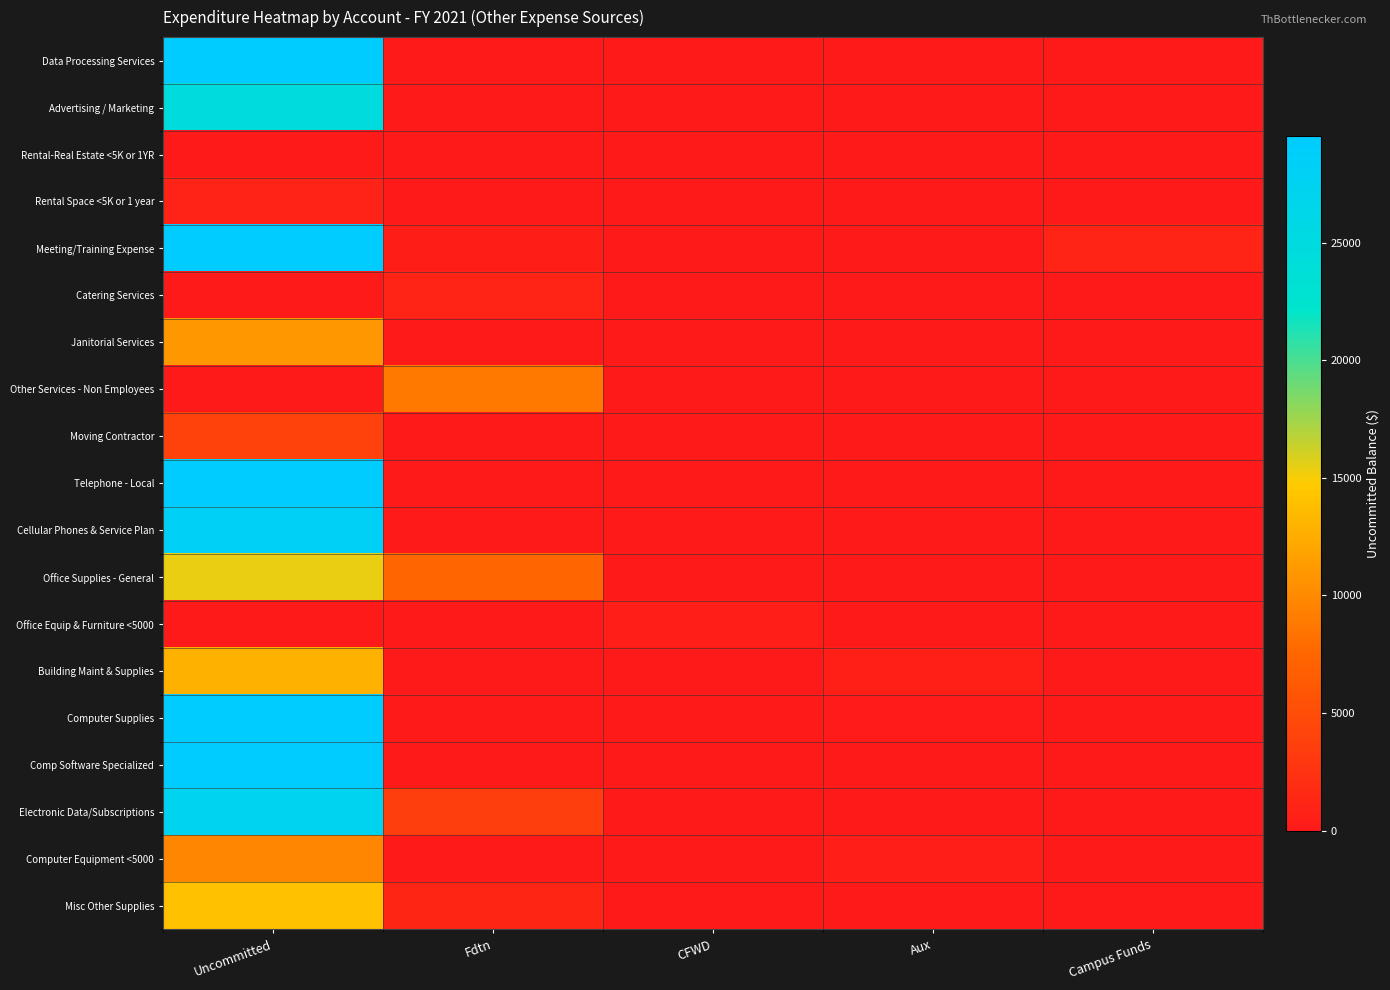

Reading left to right, extract all data points from this chart.

Data Processing Services: Uncommitted=166228	Fdtn=0	CFWD=0	Aux=105	Campus Funds=0
Advertising / Marketing: Uncommitted=24777	Fdtn=0	CFWD=0	Aux=0	Campus Funds=0
Rental-Real Estate <5K or 1YR: Uncommitted=-3169	Fdtn=0	CFWD=0	Aux=0	Campus Funds=0
Rental Space <5K or 1 year: Uncommitted=868	Fdtn=0	CFWD=0	Aux=0	Campus Funds=0
Meeting/Training Expense: Uncommitted=37854	Fdtn=400	CFWD=0	Aux=0	Campus Funds=1110
Catering Services: Uncommitted=0	Fdtn=1105	CFWD=0	Aux=0	Campus Funds=0
Janitorial Services: Uncommitted=11048	Fdtn=0	CFWD=0	Aux=0	Campus Funds=0
Other Services - Non Employees: Uncommitted=-99425	Fdtn=8863	CFWD=0	Aux=0	Campus Funds=0
Moving Contractor: Uncommitted=3948	Fdtn=0	CFWD=0	Aux=0	Campus Funds=0
Telephone - Local: Uncommitted=32961	Fdtn=0	CFWD=0	Aux=0	Campus Funds=0
Cellular Phones & Service Plan: Uncommitted=28077	Fdtn=0	CFWD=0	Aux=0	Campus Funds=0
Office Supplies - General: Uncommitted=15437	Fdtn=7279	CFWD=0	Aux=0	Campus Funds=0
Office Equip & Furniture <5000: Uncommitted=-100136	Fdtn=0	CFWD=528	Aux=0	Campus Funds=0
Building Maint & Supplies: Uncommitted=12847	Fdtn=0	CFWD=0	Aux=588	Campus Funds=0
Computer Supplies: Uncommitted=37561	Fdtn=36	CFWD=0	Aux=164	Campus Funds=0
Comp Software Specialized: Uncommitted=52323	Fdtn=0	CFWD=0	Aux=0	Campus Funds=0
Electronic Data/Subscriptions: Uncommitted=27247	Fdtn=3585	CFWD=0	Aux=0	Campus Funds=0
Computer Equipment <5000: Uncommitted=9695	Fdtn=0	CFWD=0	Aux=566	Campus Funds=0
Misc Other Supplies: Uncommitted=14050	Fdtn=1200	CFWD=0	Aux=0	Campus Funds=0